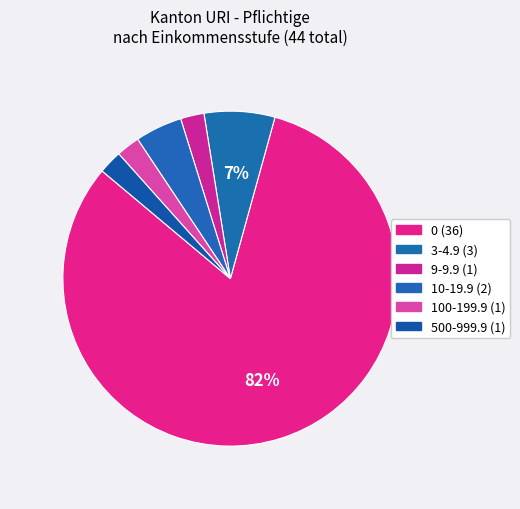

How many slices are in this pie chart?

6